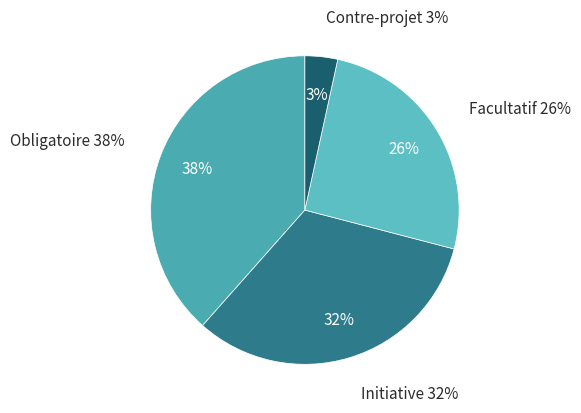

Is there any slice that represents more than half of the pie?

No